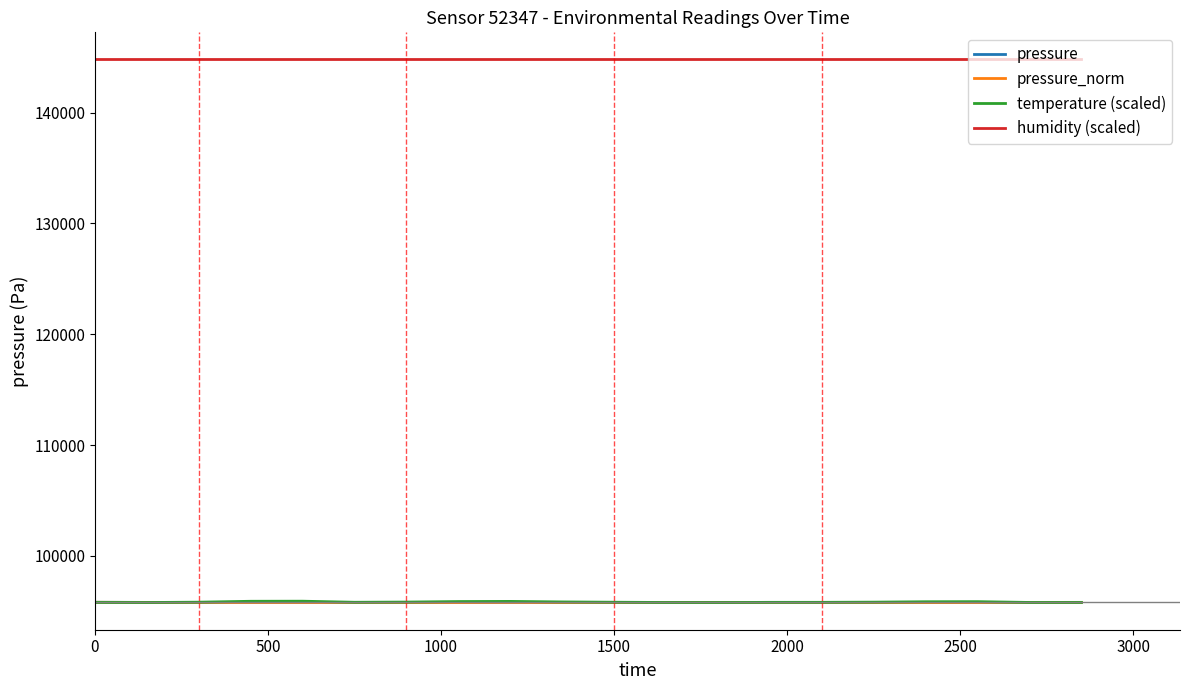

In temperature (scaled), how many points are lower than both neighbors (excluding endpoints)?

3